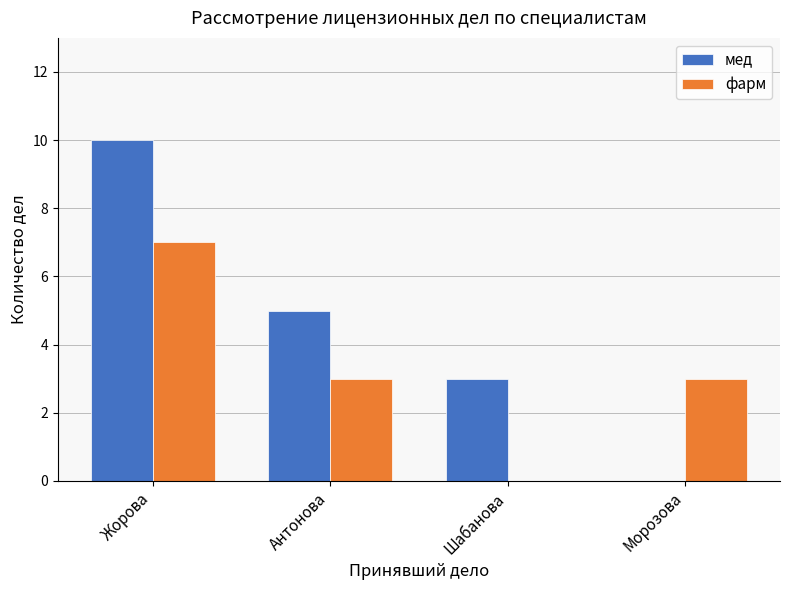

Which series changed the most between Жорова and Антонова?

мед